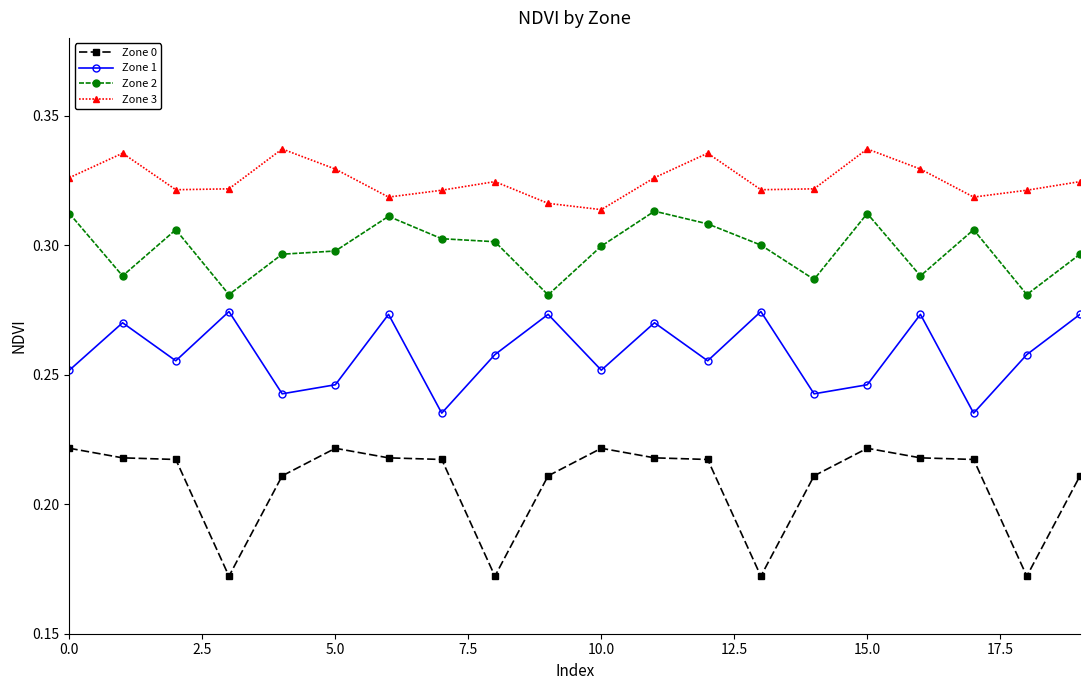

Count the Zone 1 values in the range 0 to 1.

20